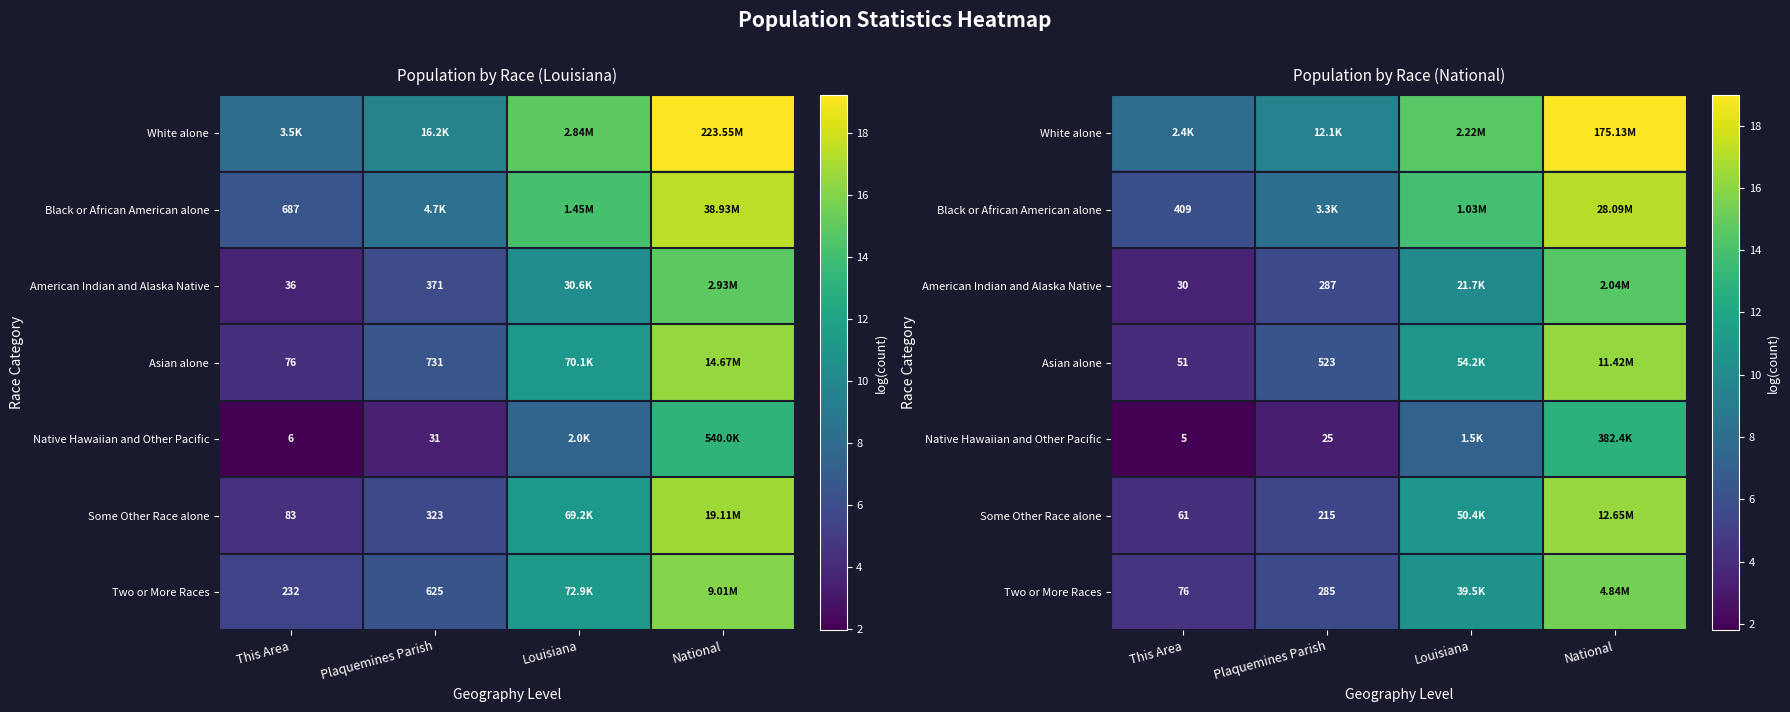

Which has a higher value, National or This Area?

National